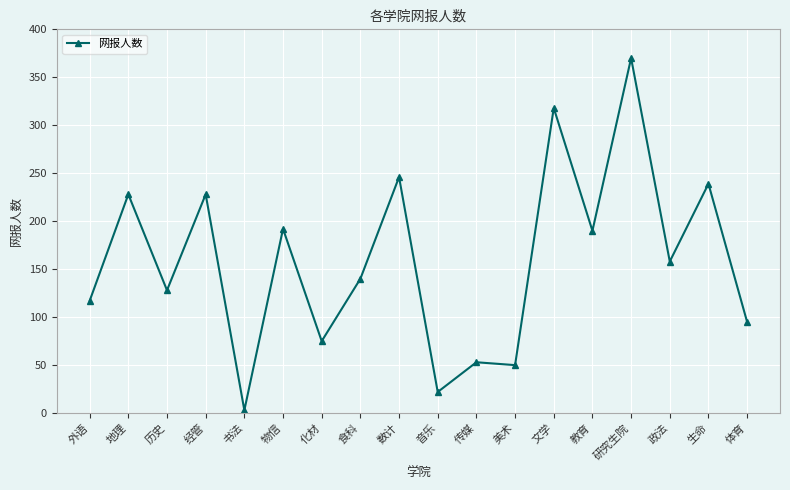

Which label corresponds to the smallest value in the chart?

书法